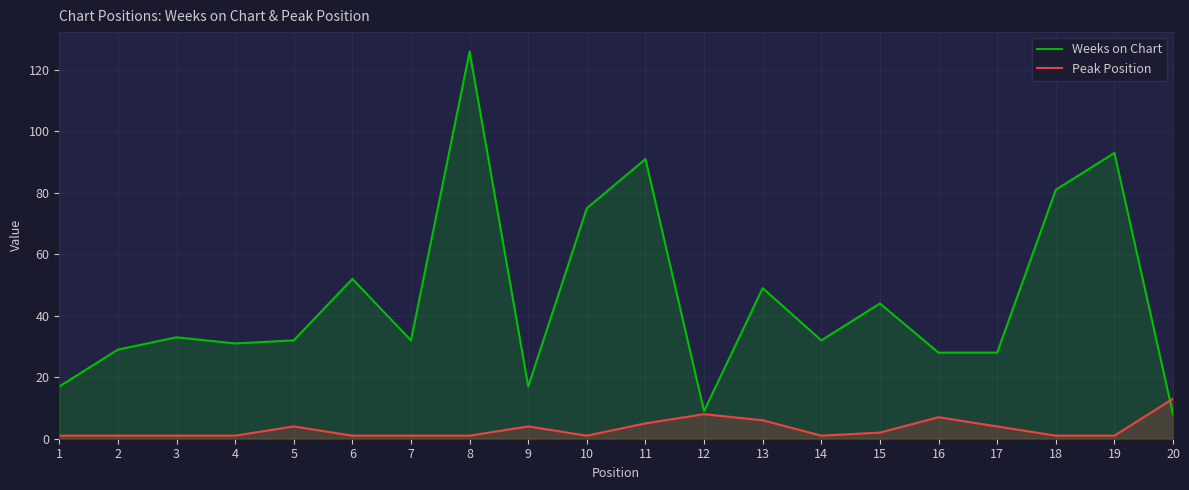

What is the lowest value of the Peak Position series?

1